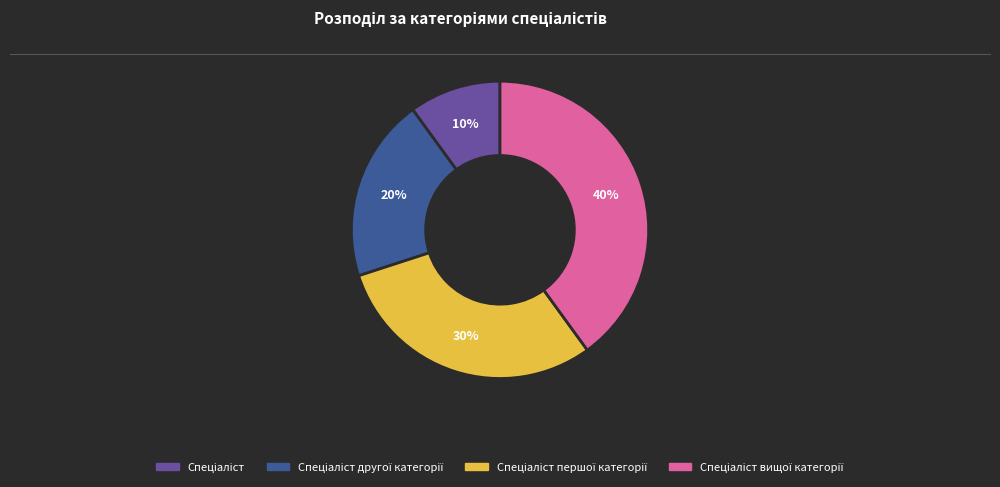

To the nearest percent, what is the difference between the largest and smallest slice percentages?

30%